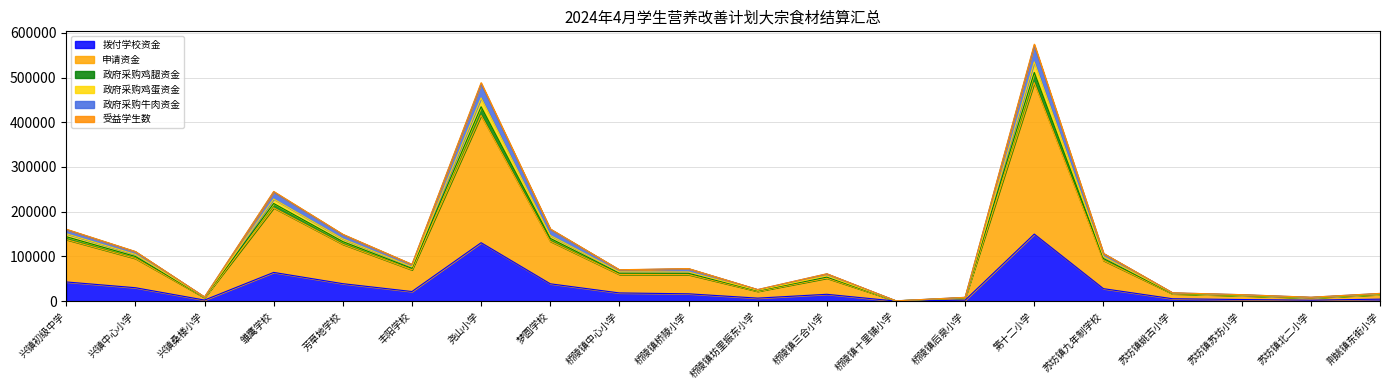

At which category does 拨付学校资金 reach its first local valley?

兴镇桑楼小学